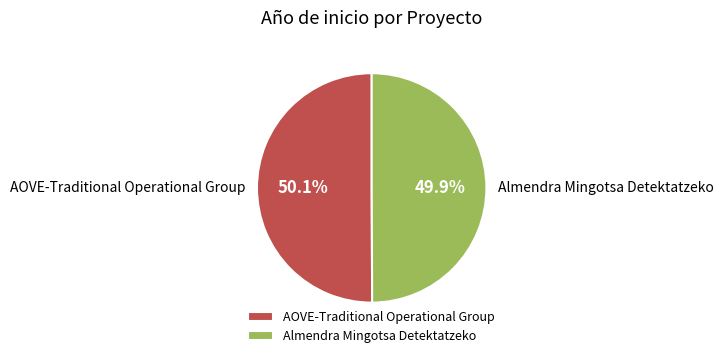

Do Almendra Mingotsa Detektatzeko and AOVE-Traditional Operational Group together represent more than half of the pie?

Yes